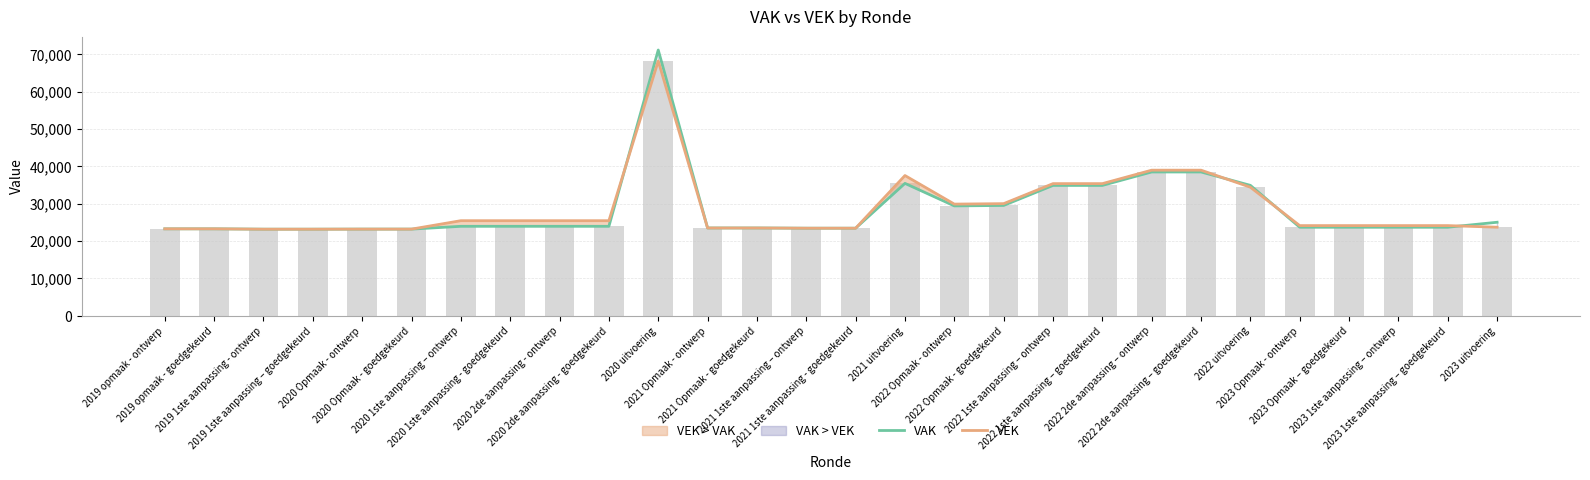

Reading left to right, list all the values displayed in this chart.

VAK: 23277	23277	23182	23182	23202	23202	23955	23955	23955	23955	71126	23504	23504	23446	23446	35442	29415	29536	34893	34893	38493	38493	34910	23705	23705	23705	23705	25038
VEK: 23277	23277	23182	23182	23202	23202	25455	25455	25455	25455	68187	23504	23504	23446	23446	37538	29895	30016	35373	35373	38973	38973	34410	24142	24142	24142	24142	23712